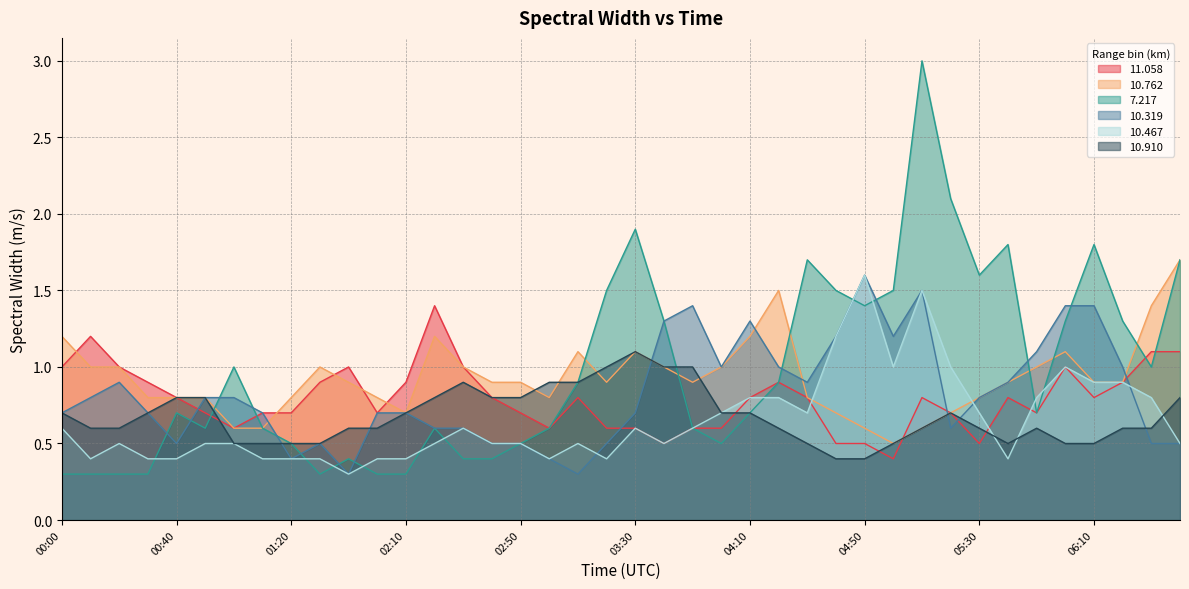

What is the average value of the  11.058 series?

0.8